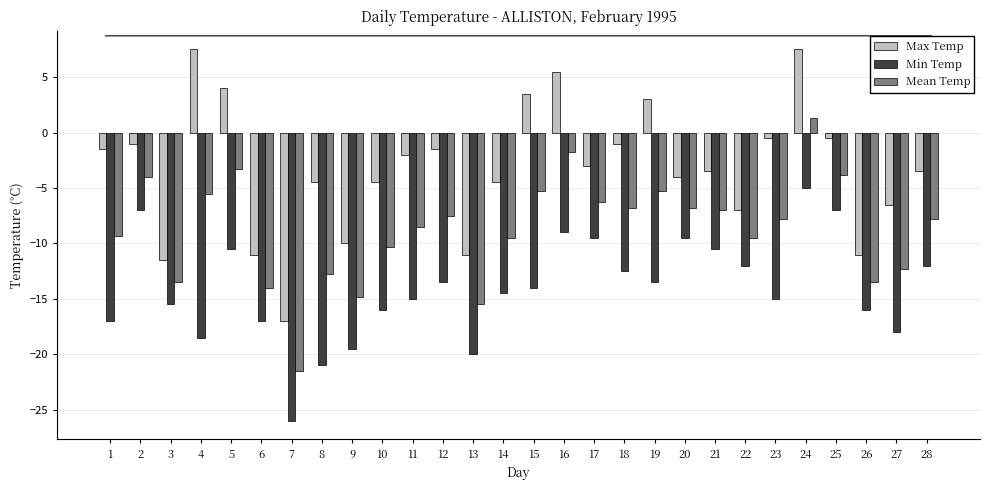

At which label does Mean Temp reach its peak?

24